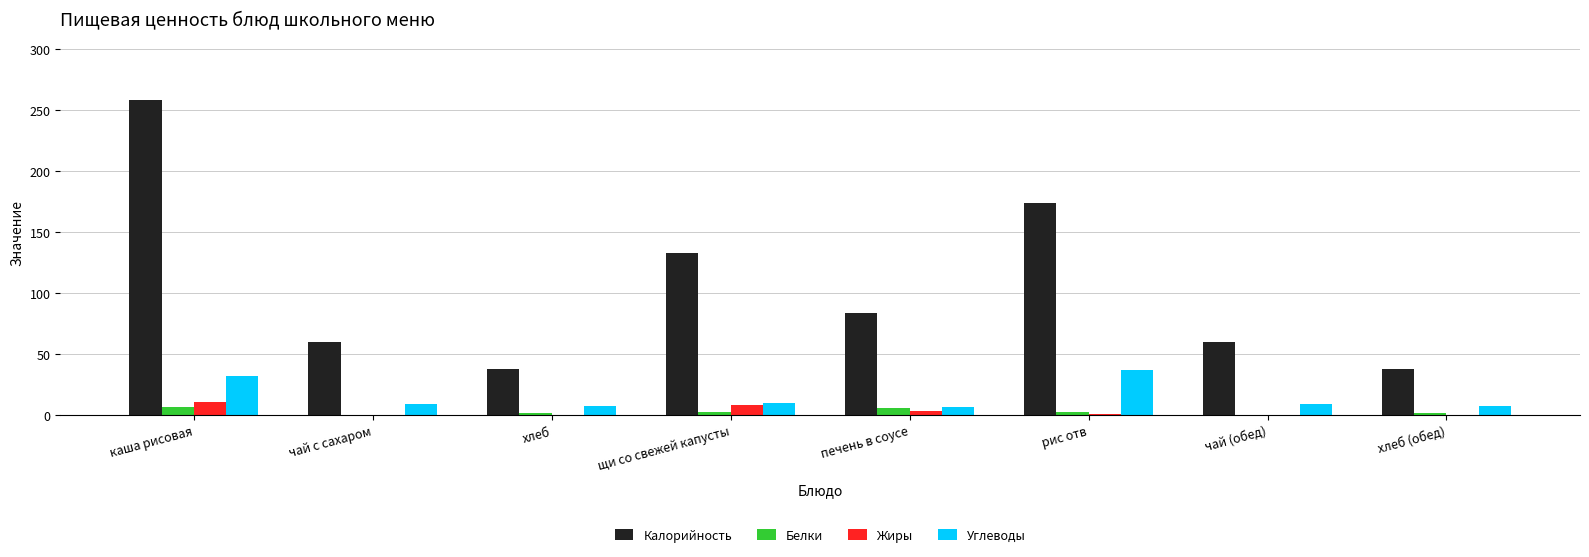

How many groups of bars are there?

8